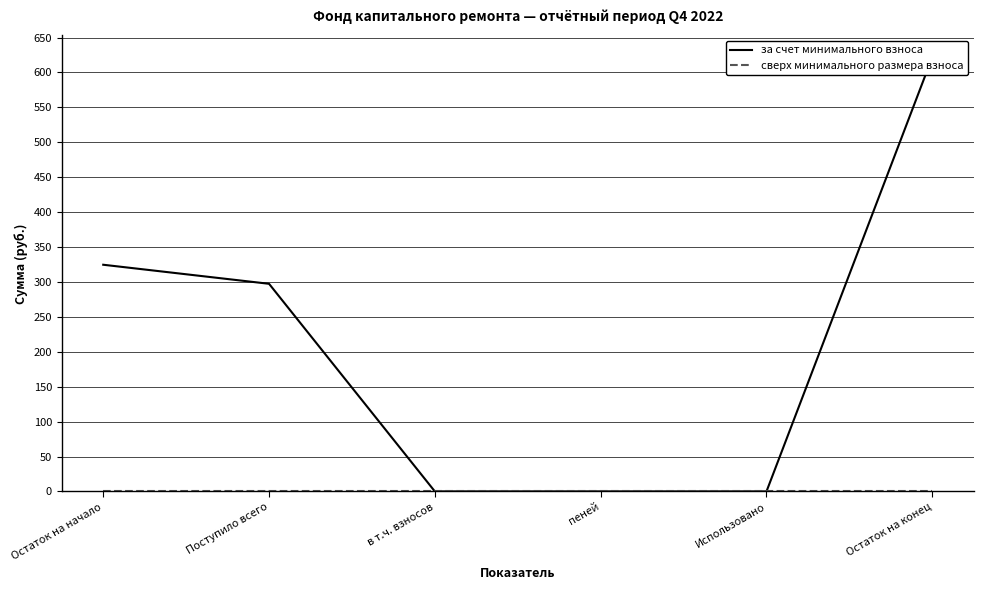

Count the number of data series in this chart.

2